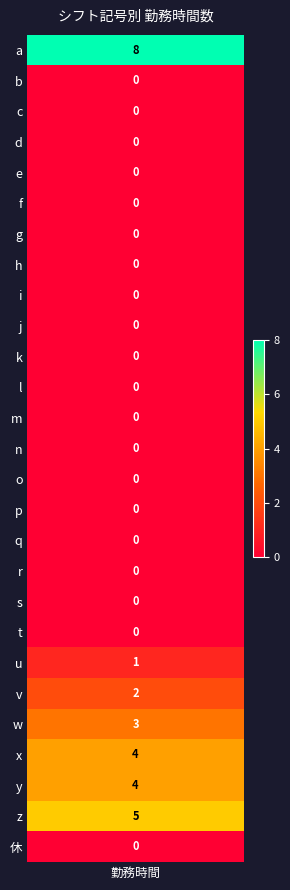

Which has a higher value, 21 or 5?

21